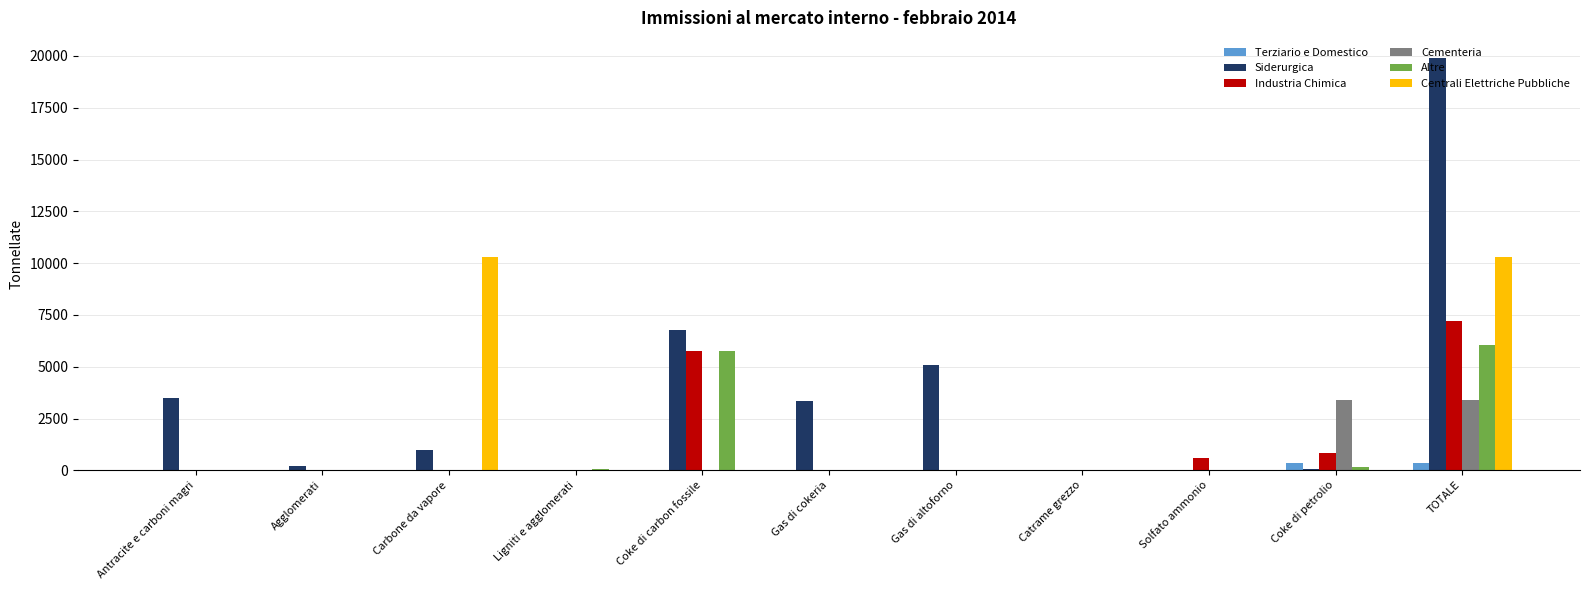

Is it true that Cementeria equals -1249.9 at Solfato ammonio?

False